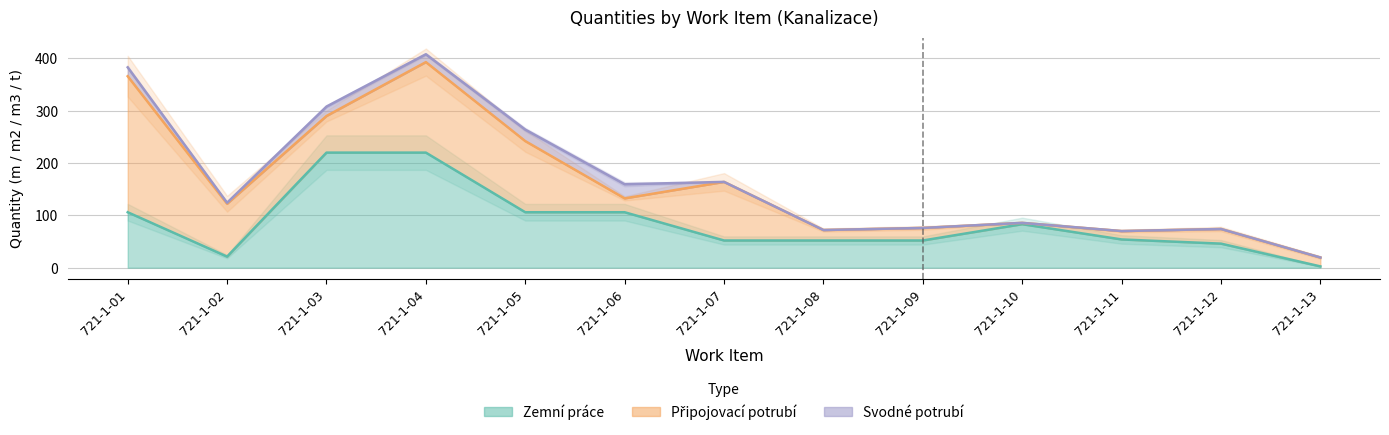

Rank the series at 721-1-01 from lowest to highest value.

Svodné potrubí, Zemní práce, Připojovací potrubí